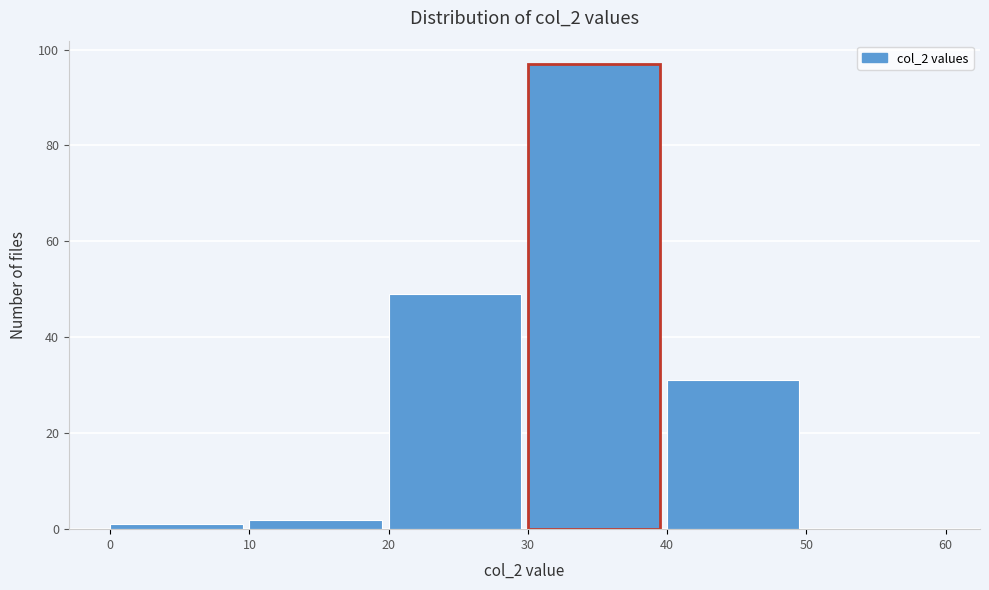

What is the height of the bar covering 40 to 50 on the x-axis? The values are not printed on the chart, so give them approximately, as read against the axis.

32